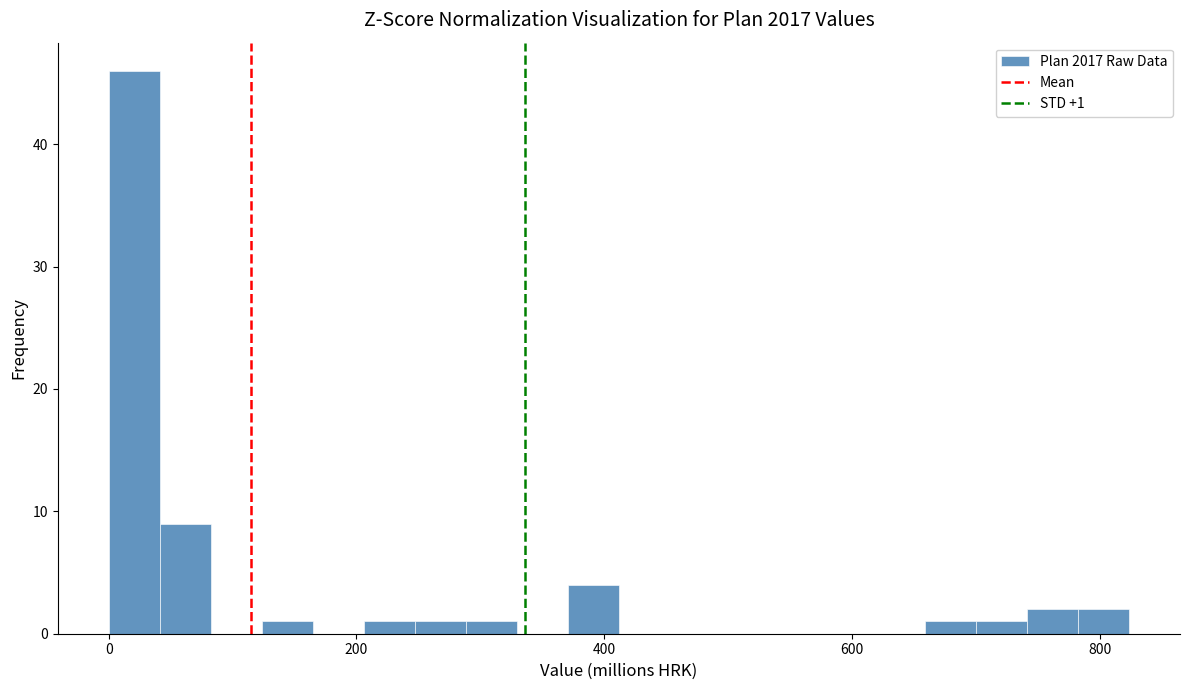

Around what value on the x-axis is the tallest bar? Give the approximate position of its centre, as read against the axis.

20